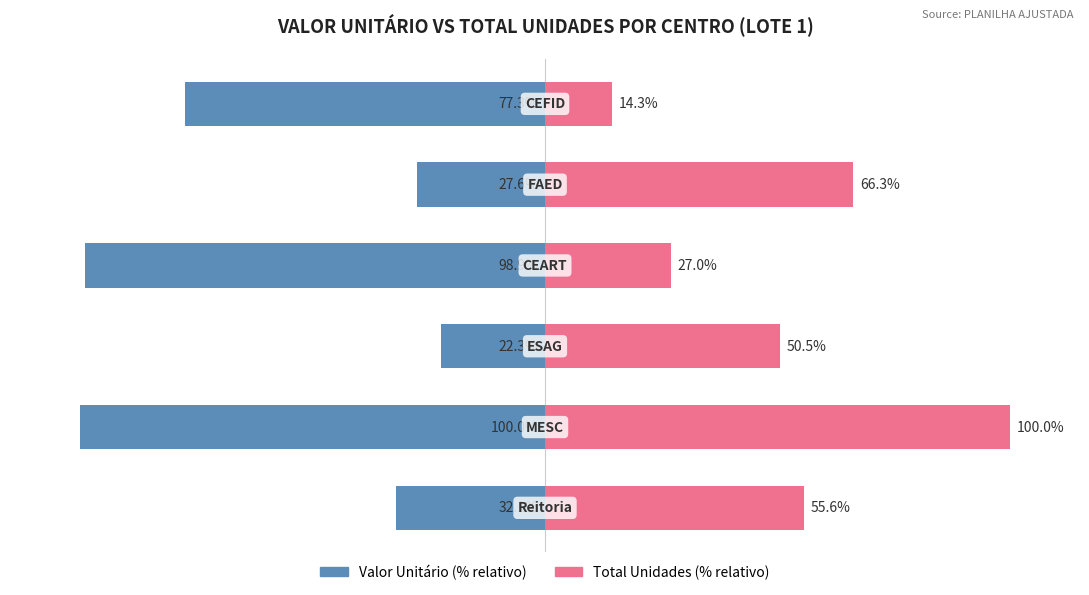

Rank the series by their maximum value, from highest to lowest.

Total Unidades (% relativo), Valor Unitário (% relativo)